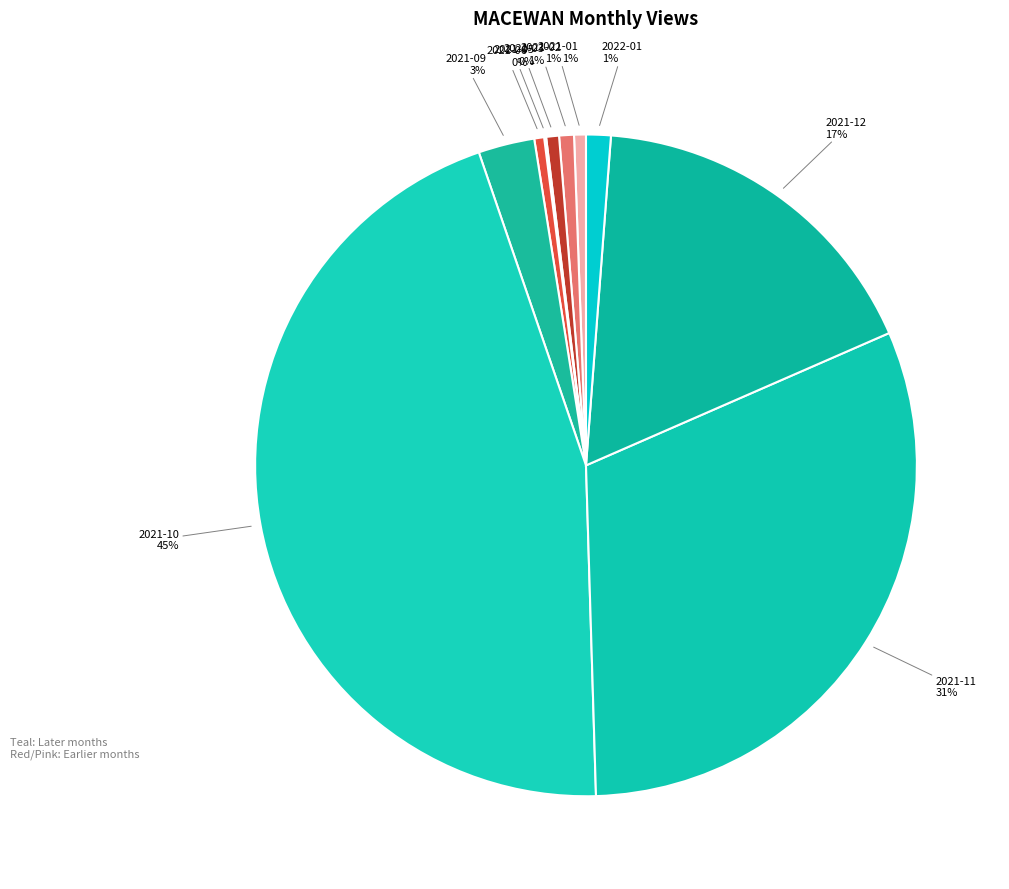

Which slice is the largest?

2021-10